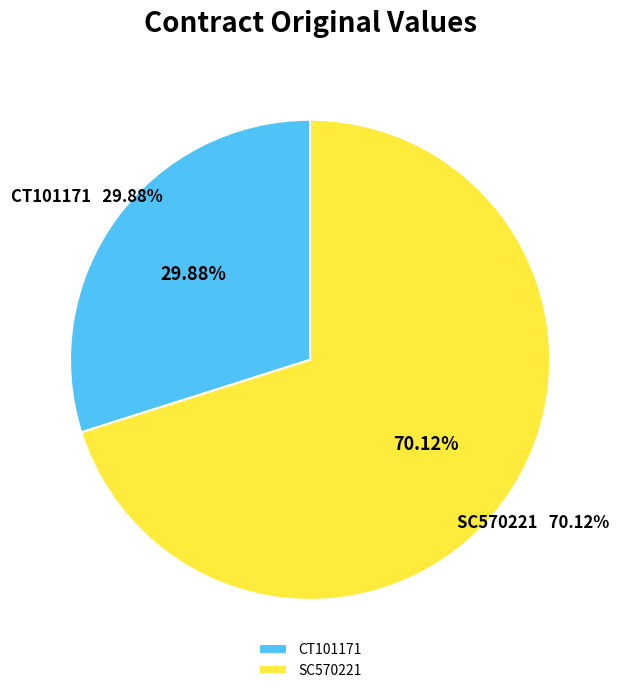

Is the sum of CT101171 and SC570221 greater than half?

Yes